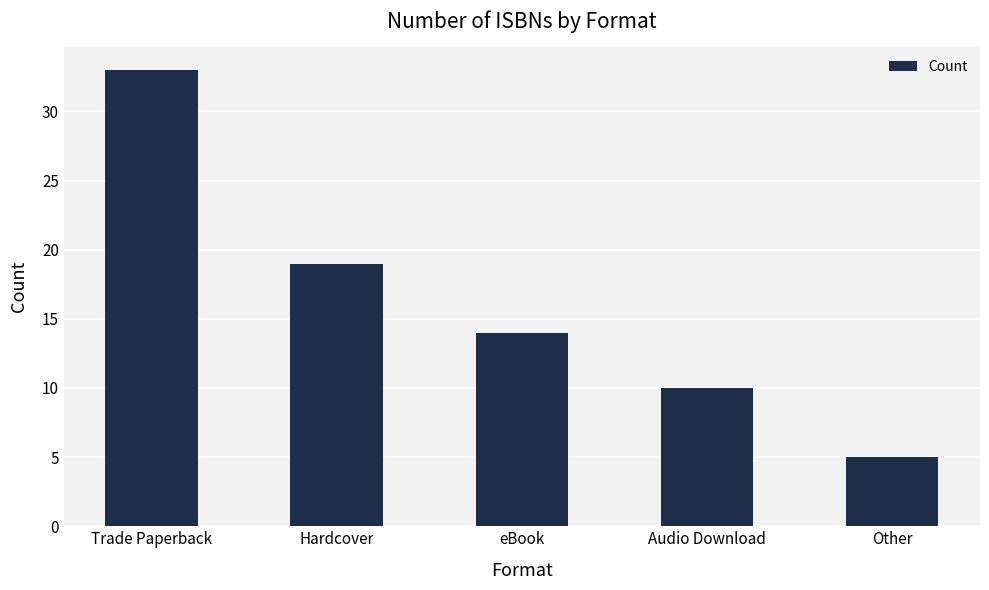

Rank the categories by value from highest to lowest.

Trade Paperback, Hardcover, eBook, Audio Download, Other